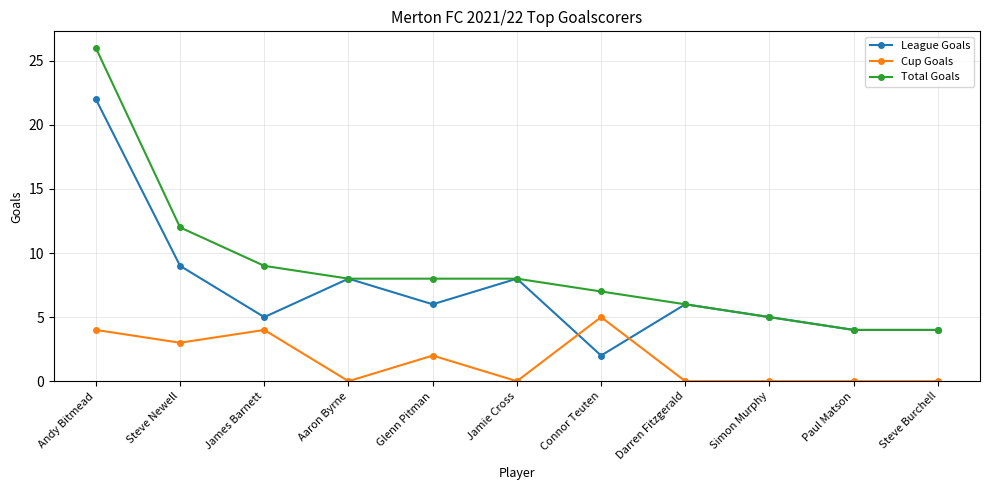

Rank the series by their average value, from highest to lowest.

Total Goals, League Goals, Cup Goals